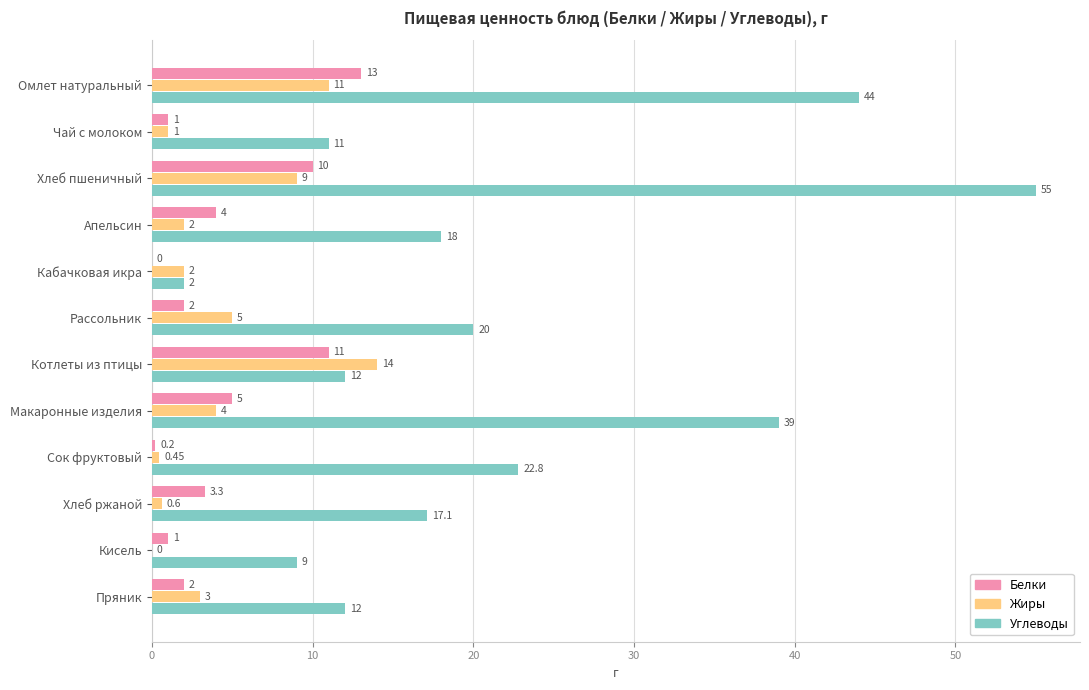

Which category has the highest value in the Белки series?

Омлет натуральный